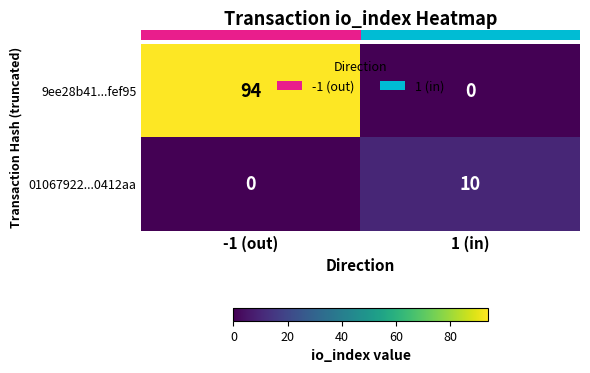

What is the highest value of the 9ee28b41...fef95 series?

94